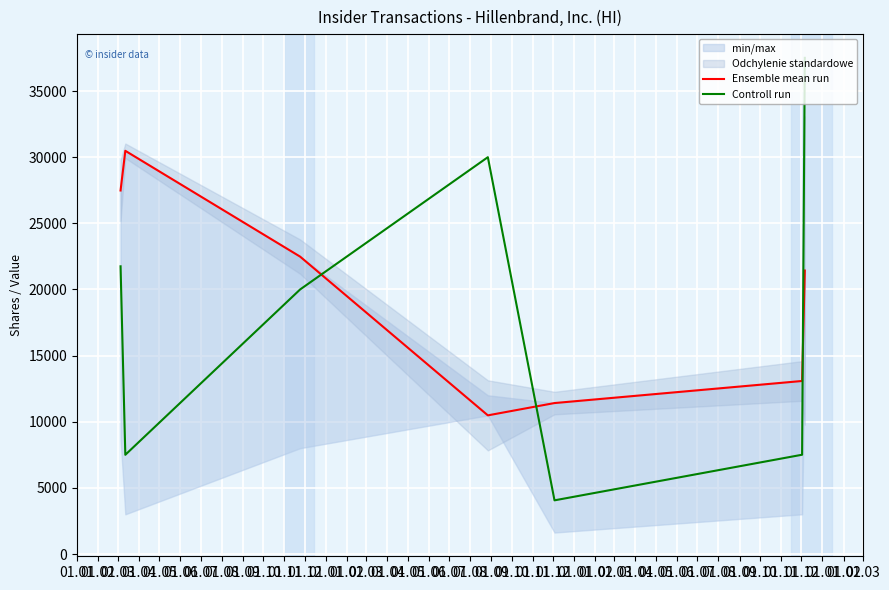

What is the difference between the Controll run values at 01.03 and 01.04?

10000.0